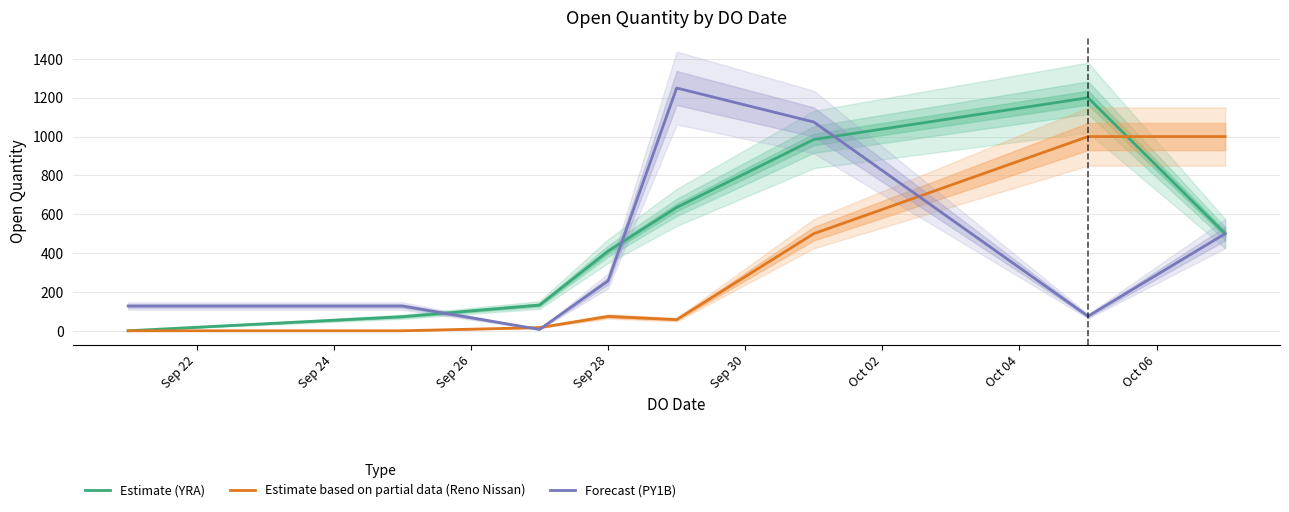

What is the highest value of the Forecast (PY1B) series?

1250.0